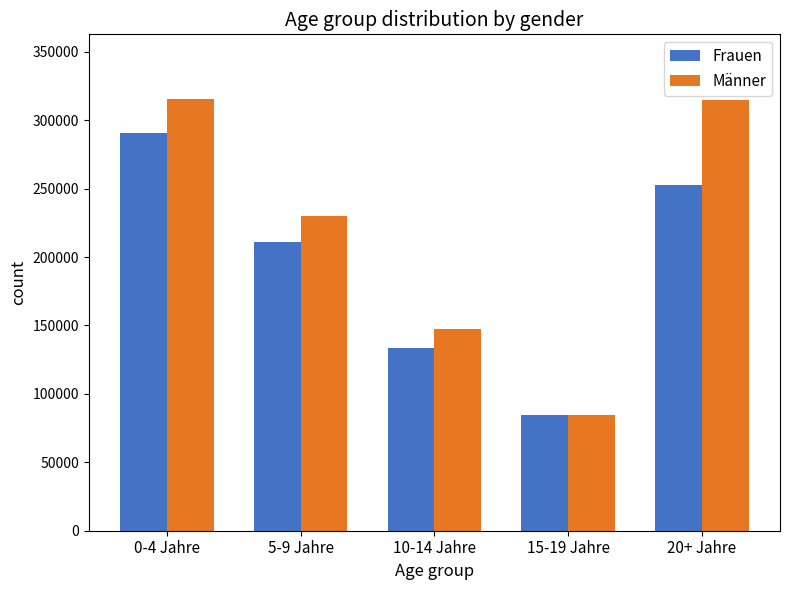

The value of Männer at 5-9 Jahre is 230002. True or false?

True